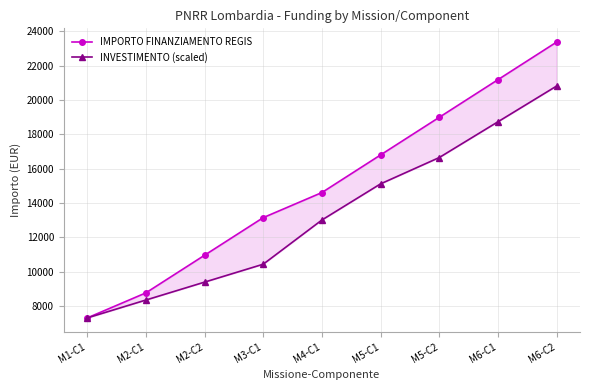

True or false: IMPORTO FINANZIAMENTO REGIS and INVESTIMENTO (scaled) cross at least once.

False